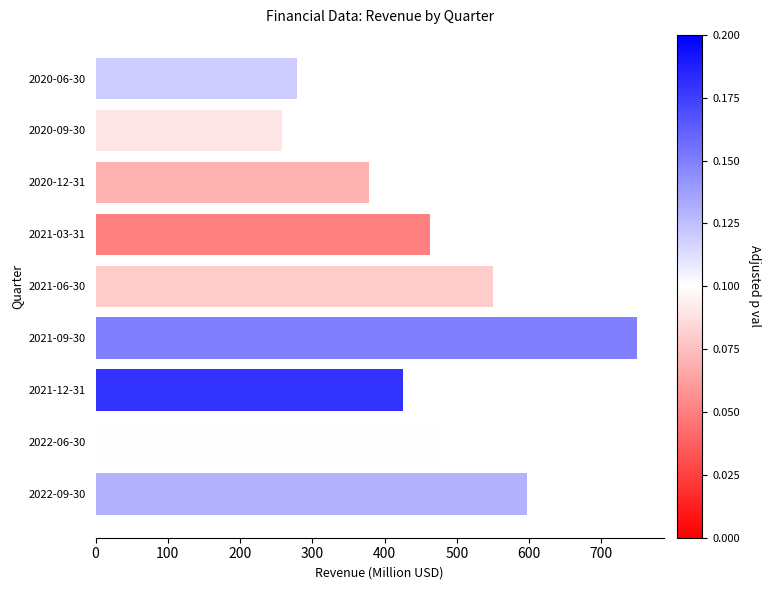

Is it true that the value at 2021-03-31 is 245.8?

False